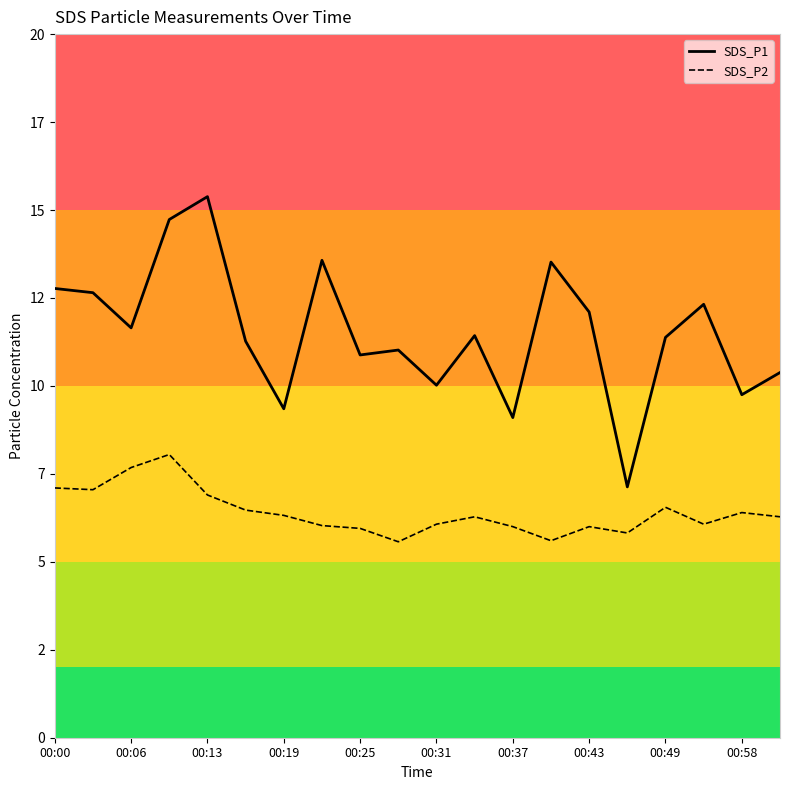

True or false: SDS_P1 and SDS_P2 intersect in this chart.

False